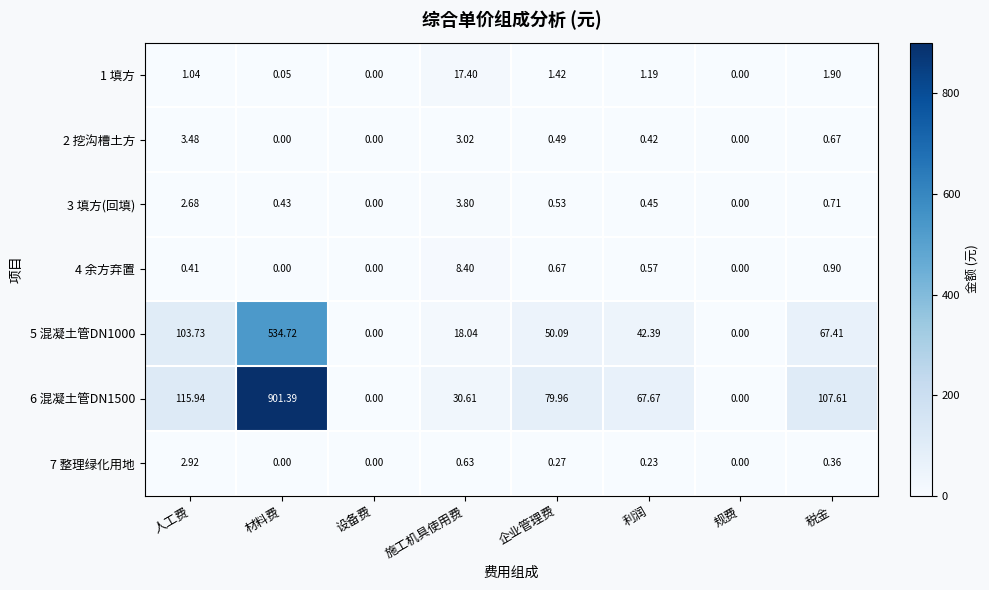

At which label is 6 混凝土管DN1500 closest to 450?

人工费